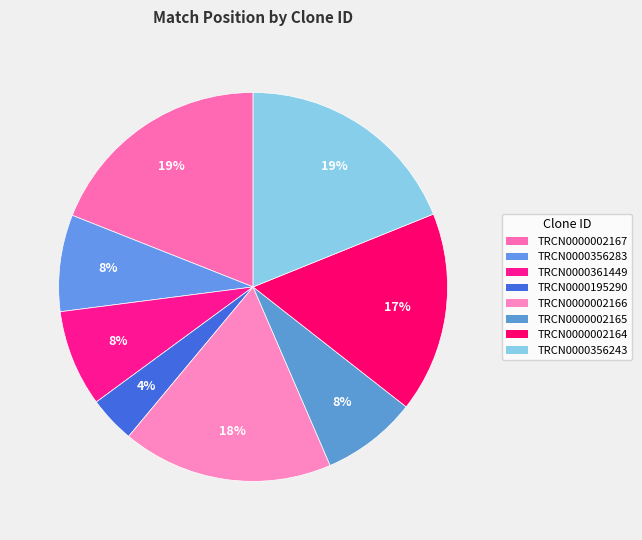

What is the largest slice in the pie chart?

TRCN0000002167